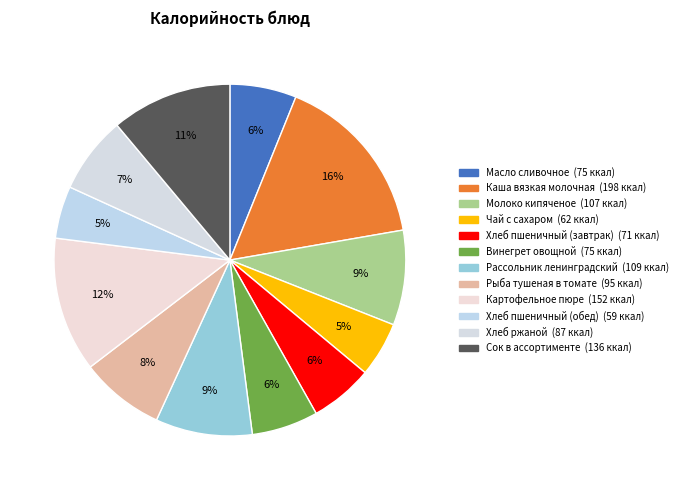

What percentage do Рассольник ленинградский and Рыба тушеная в томате together represent?

16.6%